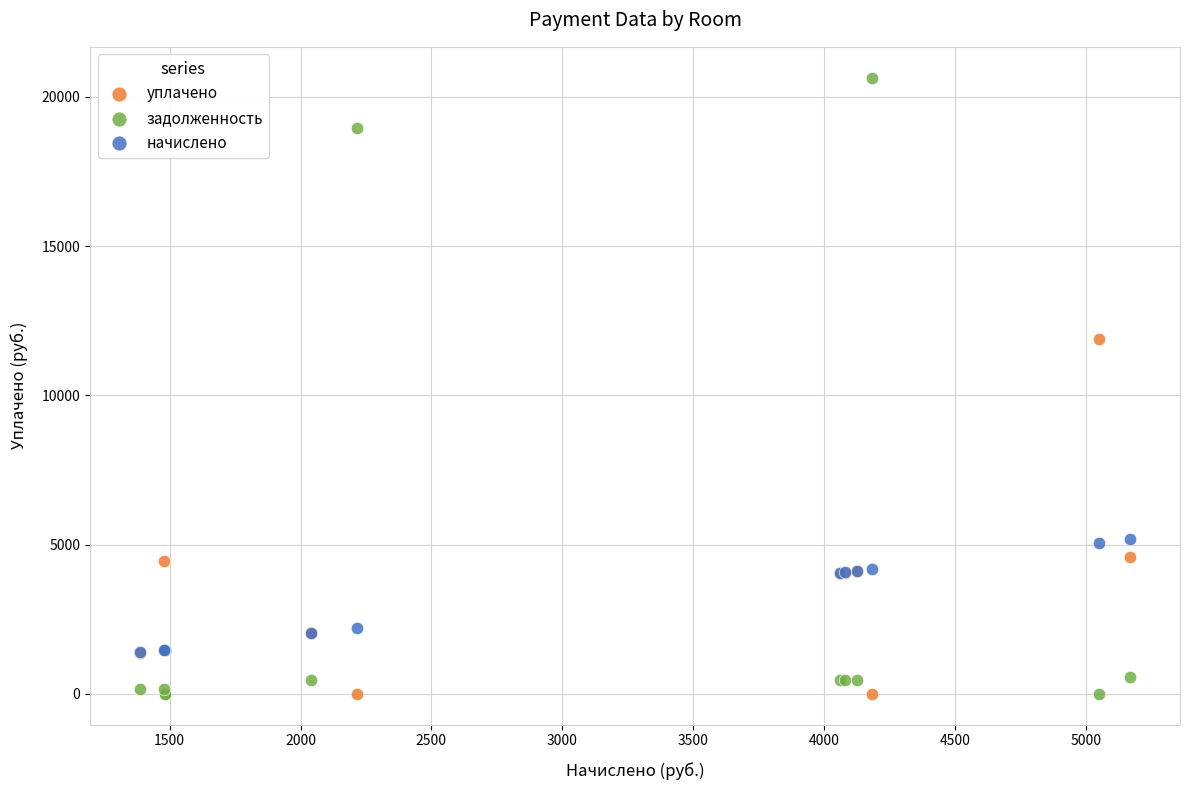

In the задолженность series, what Y value is closest to 10319?

18936.9